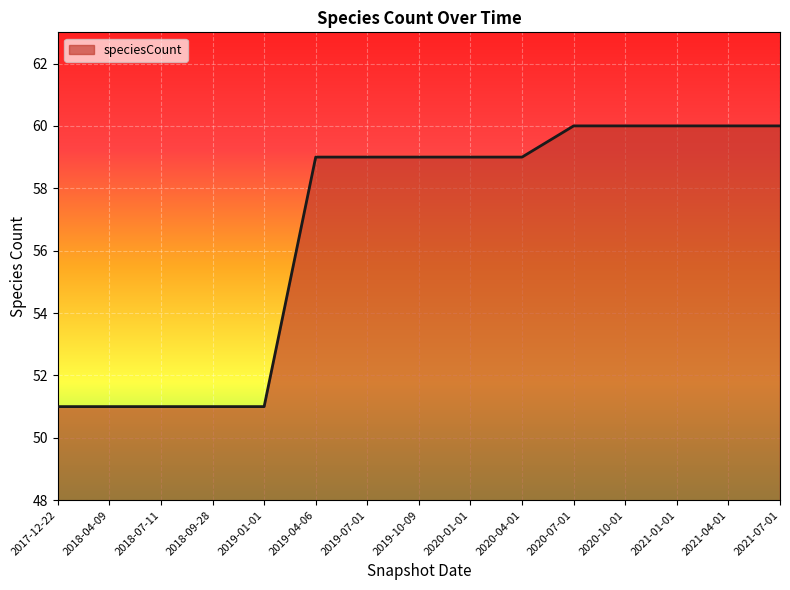

Reading left to right, extract all data points from this chart.

51	51	51	51	51	59	59	59	59	59	60	60	60	60	60